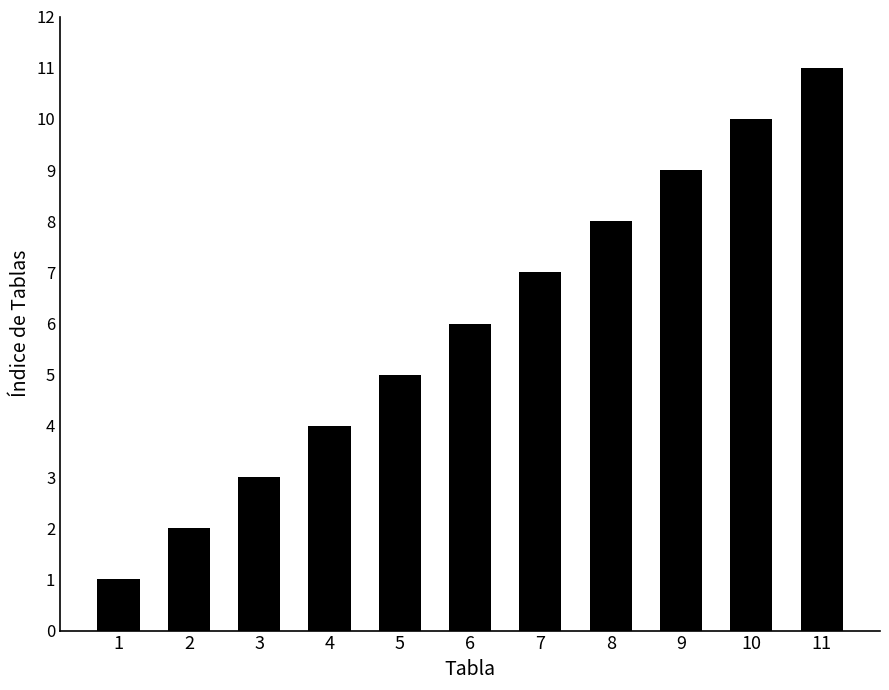

Between 5 and 2, which is larger?

5